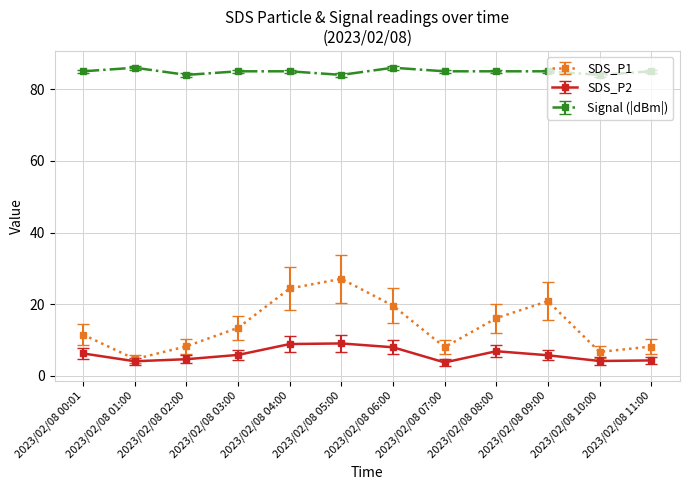

What is the average value of the SDS_P2 series?

6.0